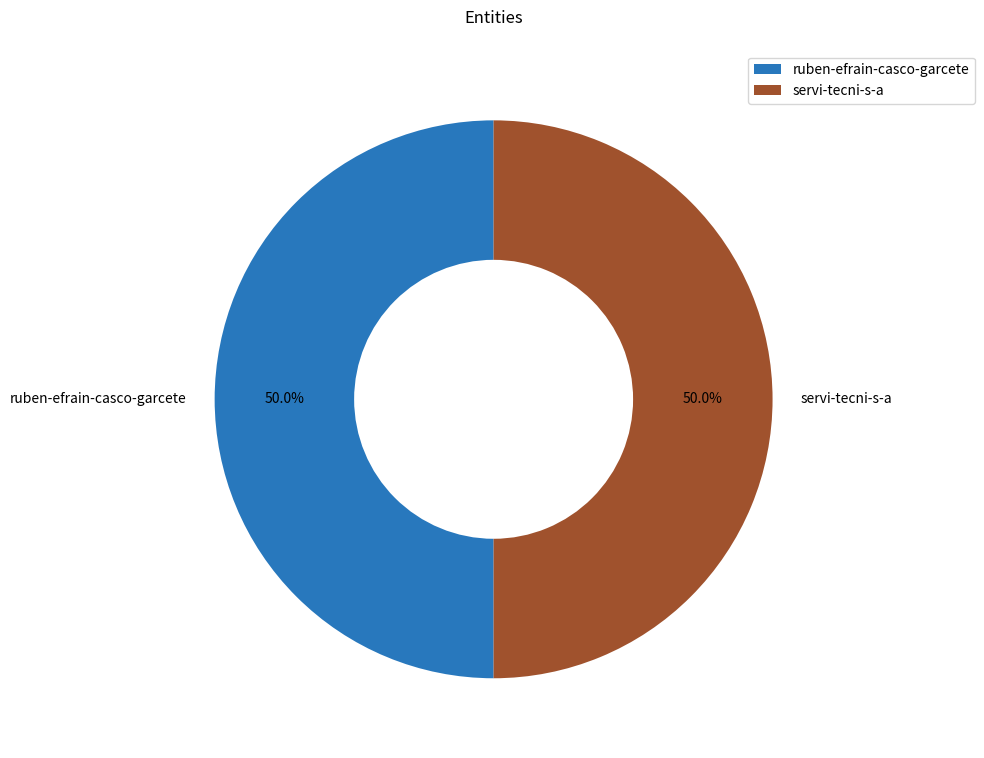

What percentage is NOT represented by ruben-efrain-casco-garcete?

50.0%